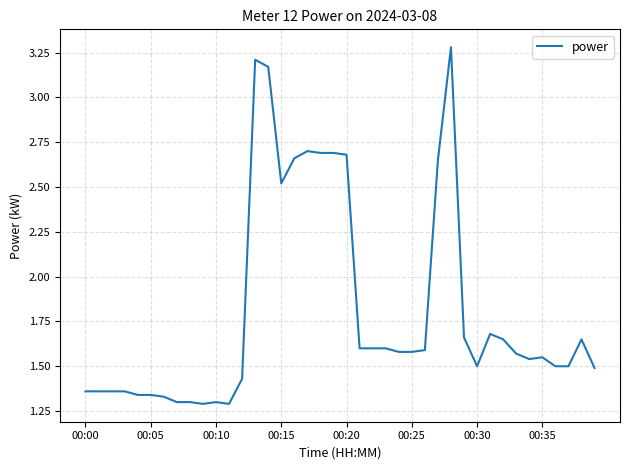

What is the maximum value shown in the chart?

3.3